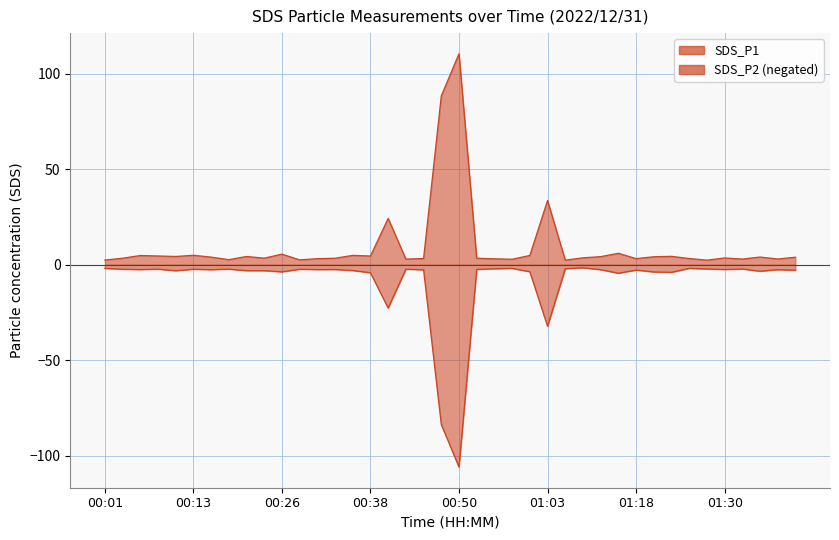

Is the value of SDS_P1 at 00:36 greater than the value of SDS_P2 at 00:01?

Yes